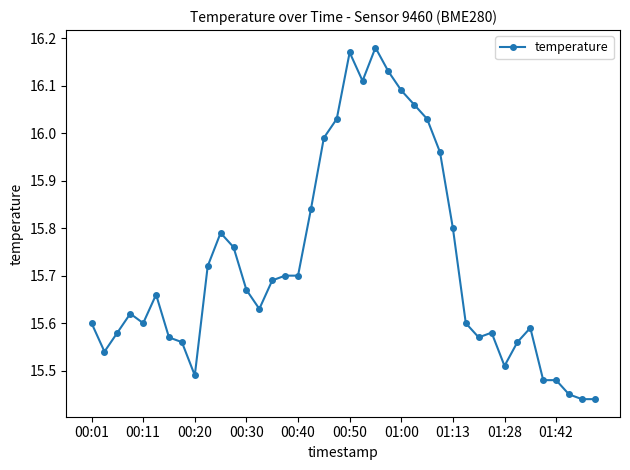

What is the sum of all values?

629.0